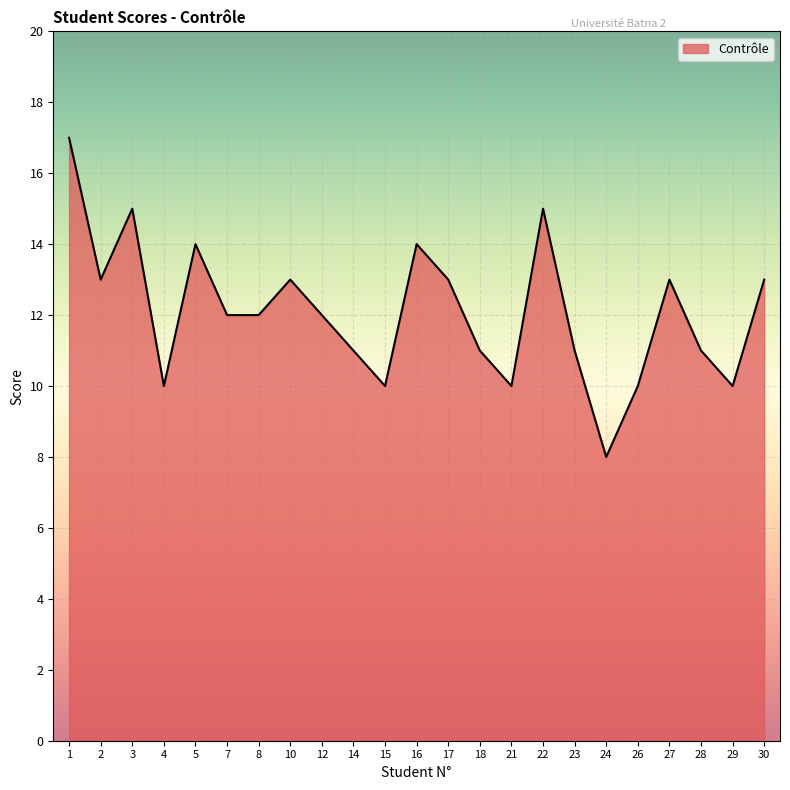

What is the difference between the maximum and minimum values?

9